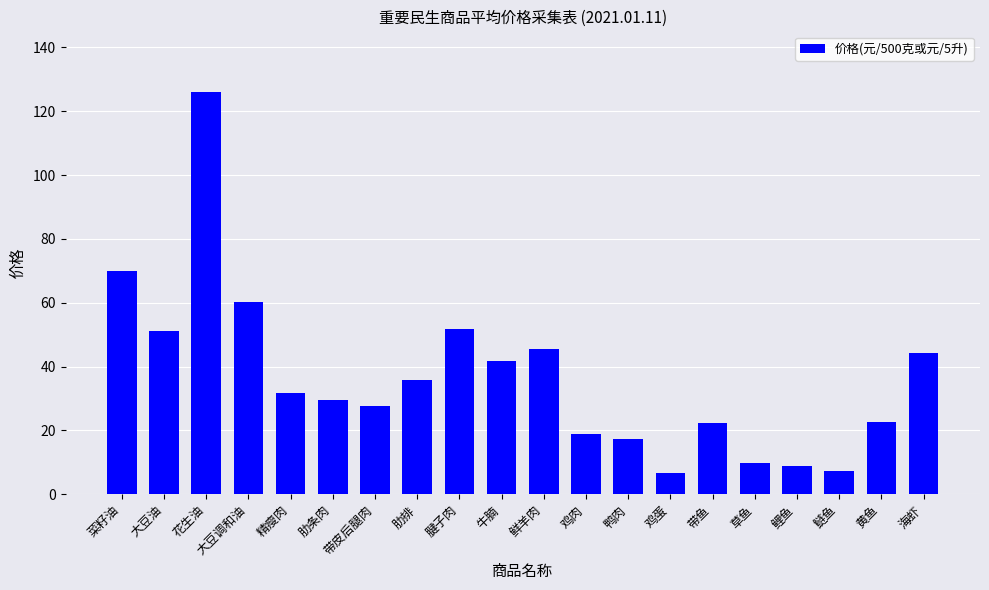

The value at 大豆调和油 is 60.4. True or false?

True